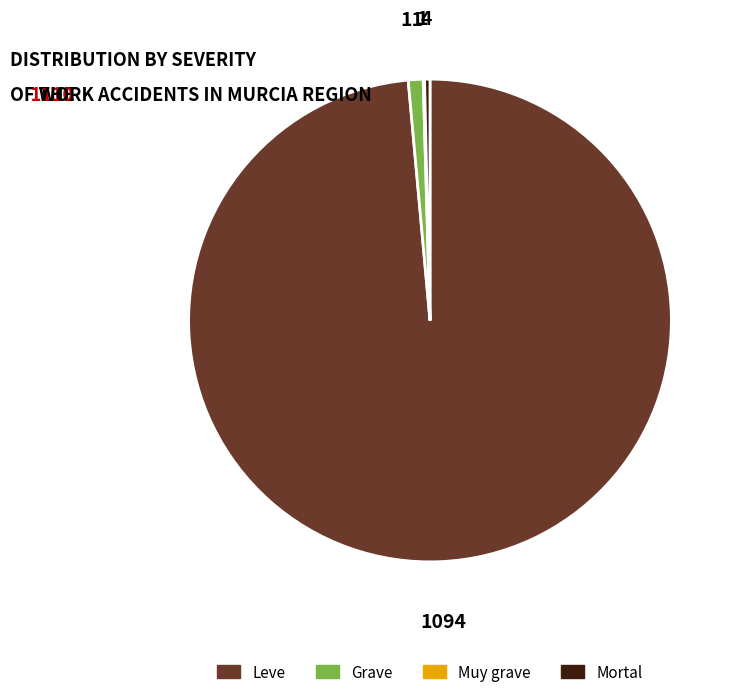

True or false: Mortal accounts for 13% of the total.

False